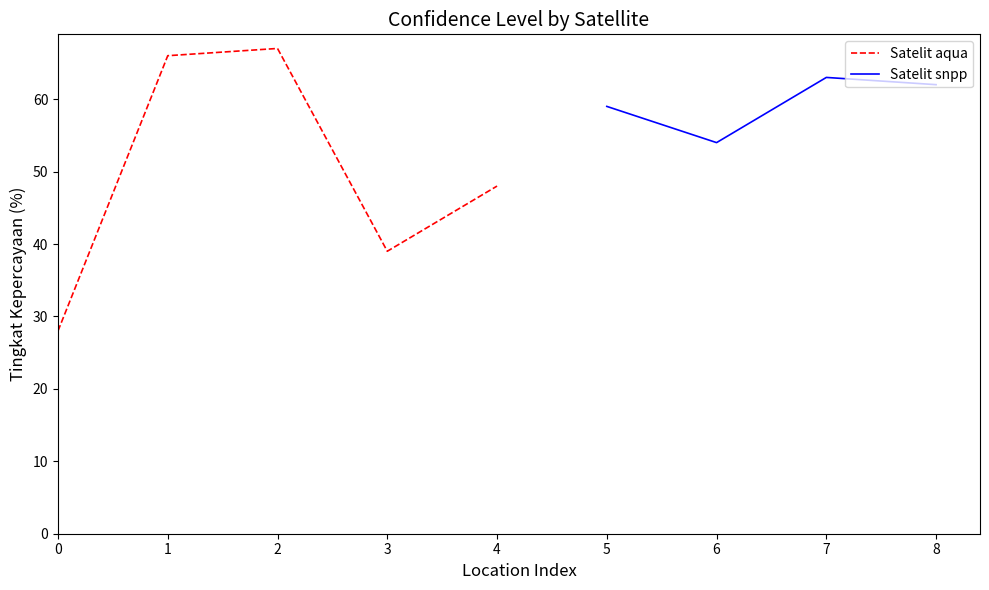

The value of Satelit aqua at 0 is 28. True or false?

True